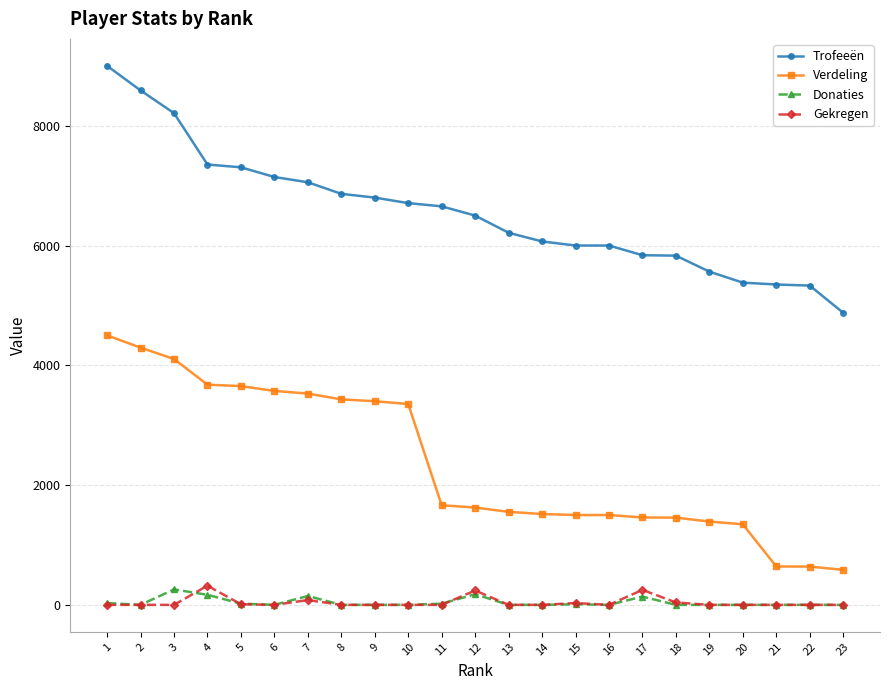

True or false: Donaties and Verdeling intersect in this chart.

False